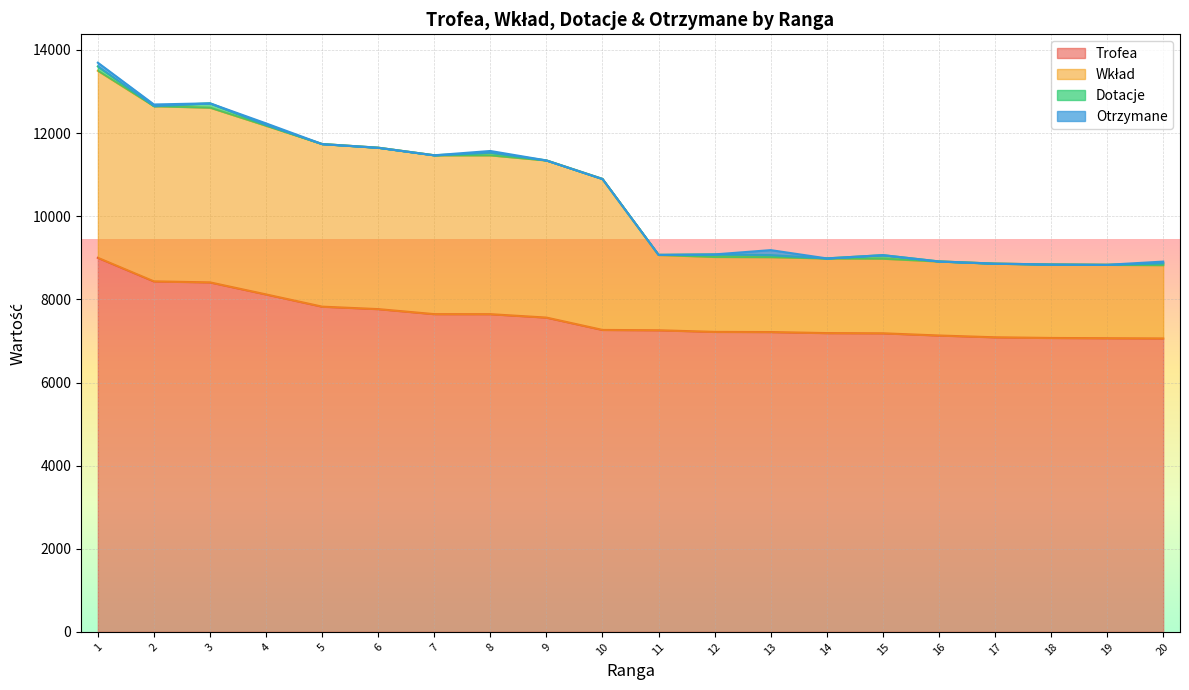

What is the maximum value for Trofea?

9000